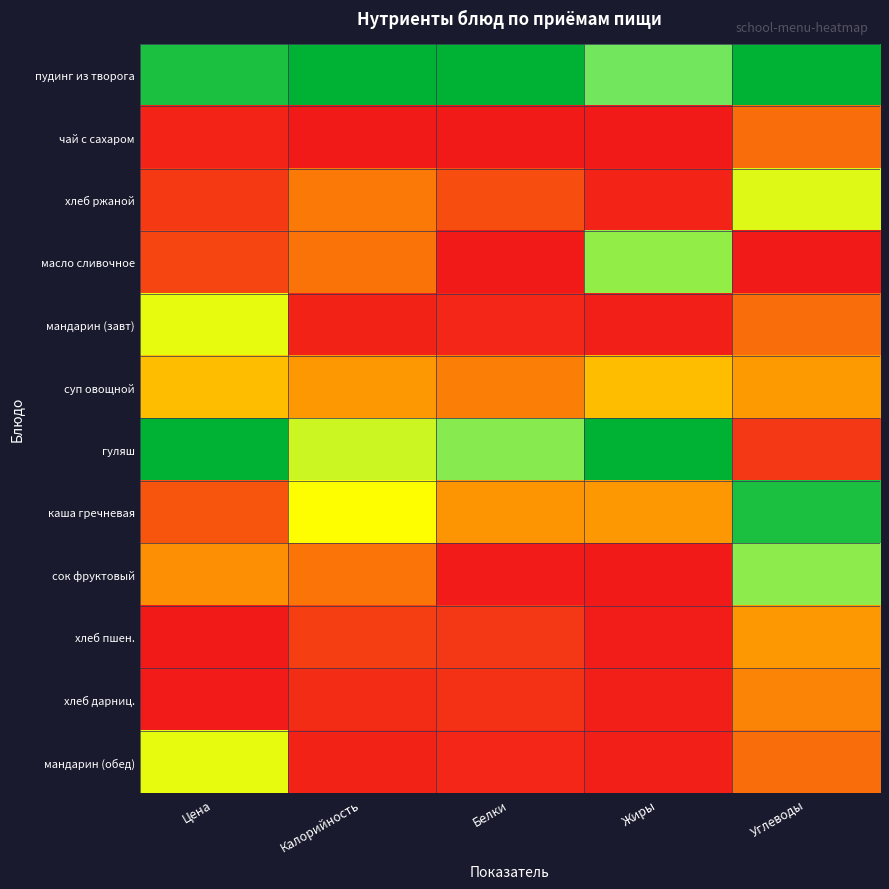

At how many categories does at least one series exceed 0?

5